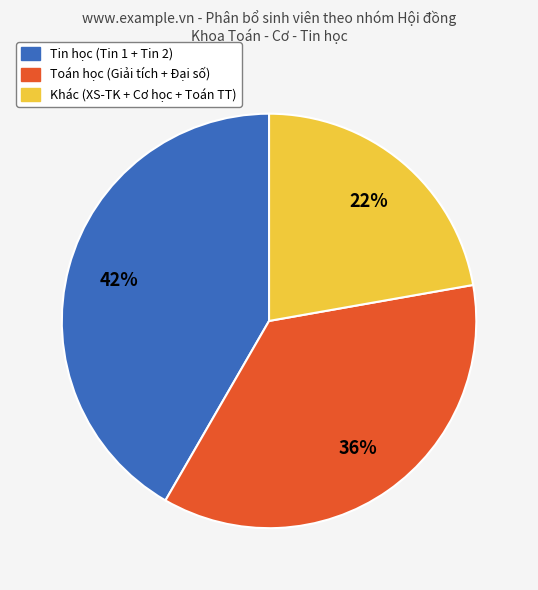

To the nearest percent, what is the average slice percentage?

33%